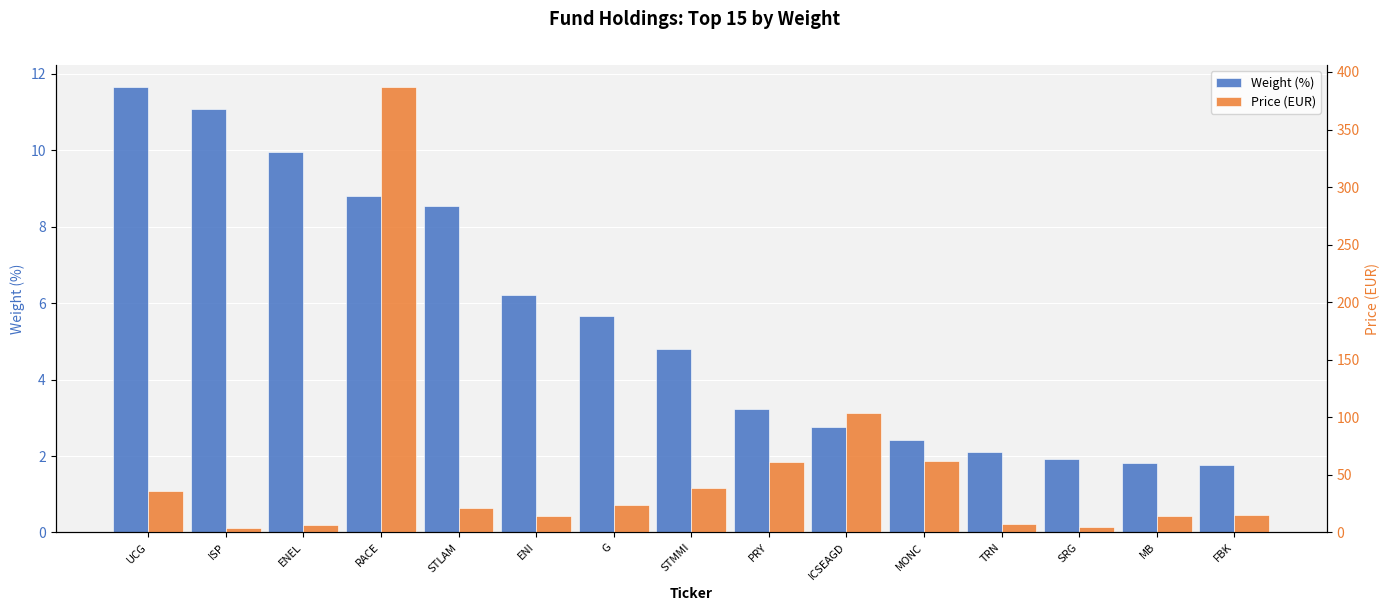

What is the total value across all series at STLAM?

29.4